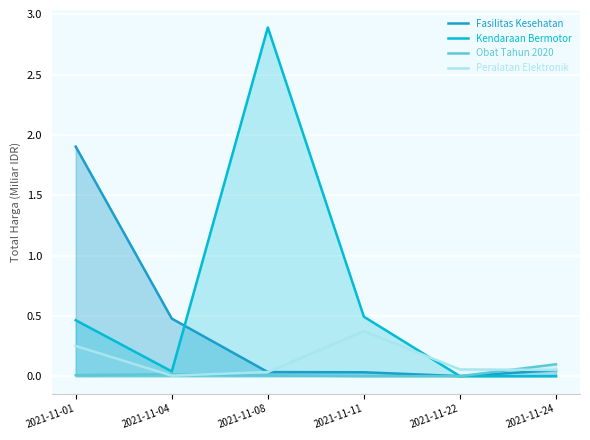

How many positive values does the Kendaraan Bermotor series have?

4